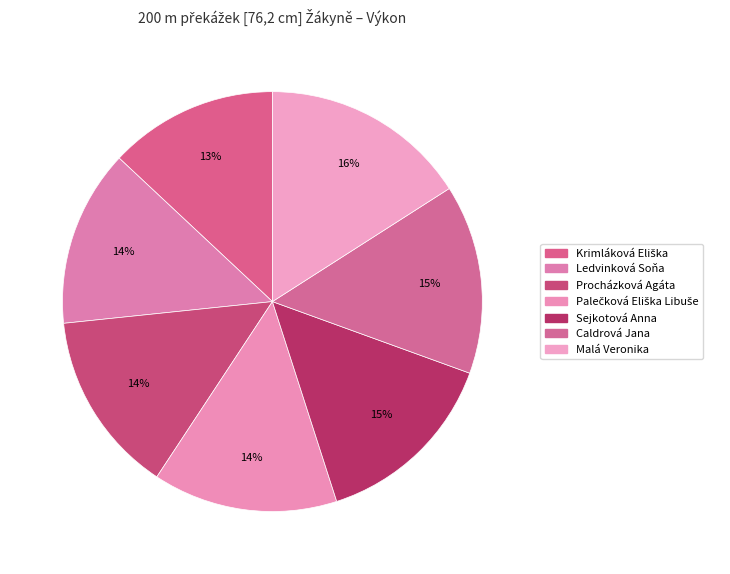

To the nearest percent, what is the average slice percentage?

14%